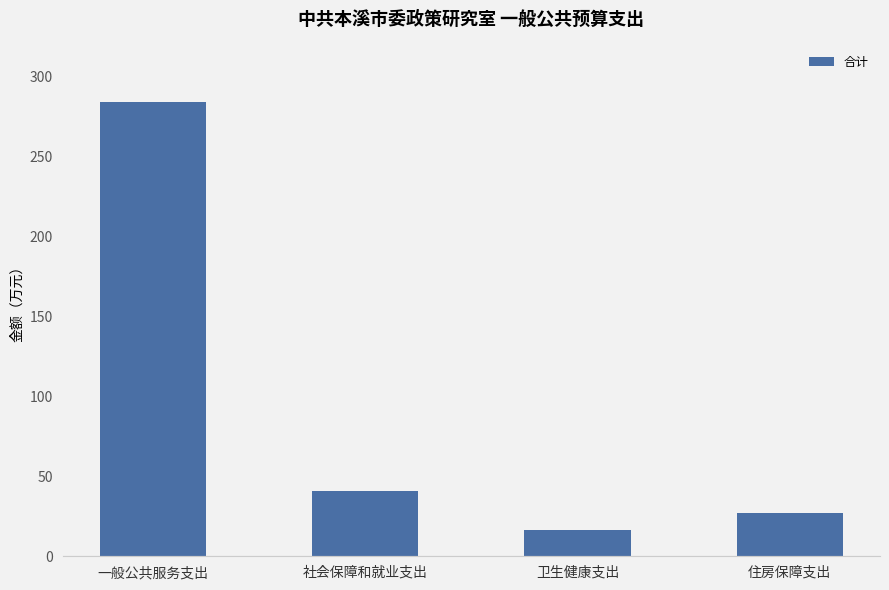

What is the sum of all values?

368.6